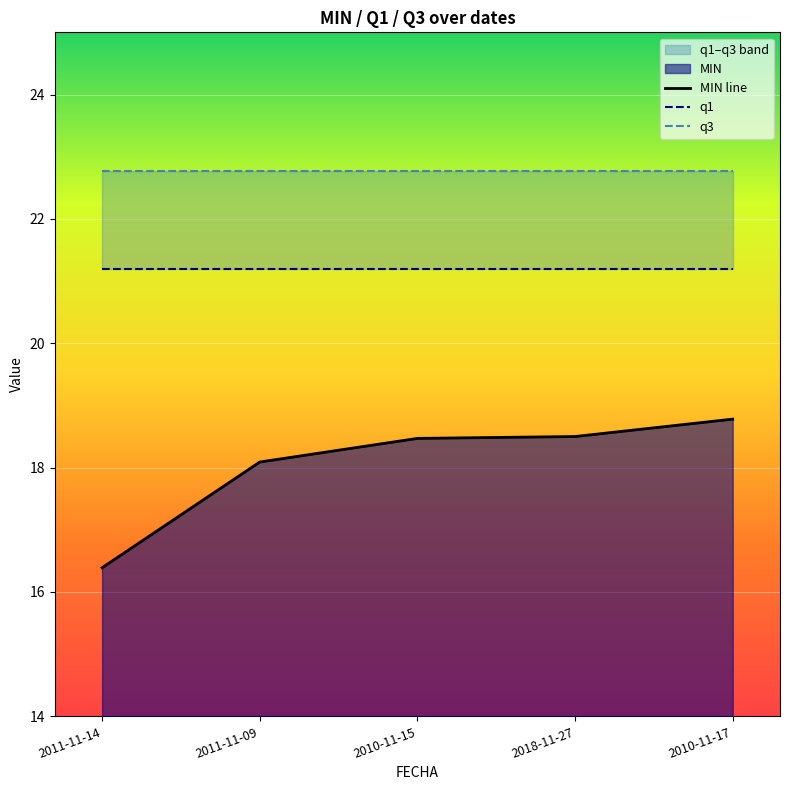

Where does the MIN line series first go above 18?

2011-11-09